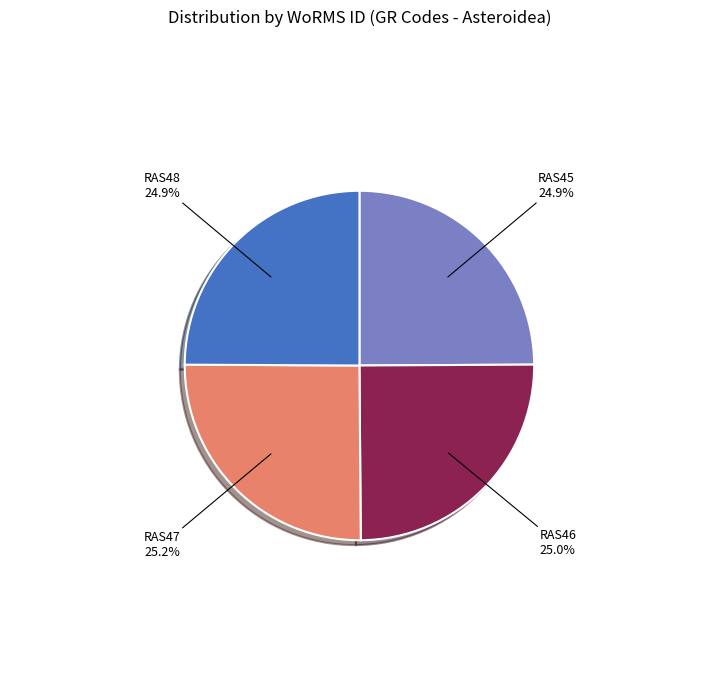

Approximately how many times larger is the value at RAS47 compared to RAS46?

1.0